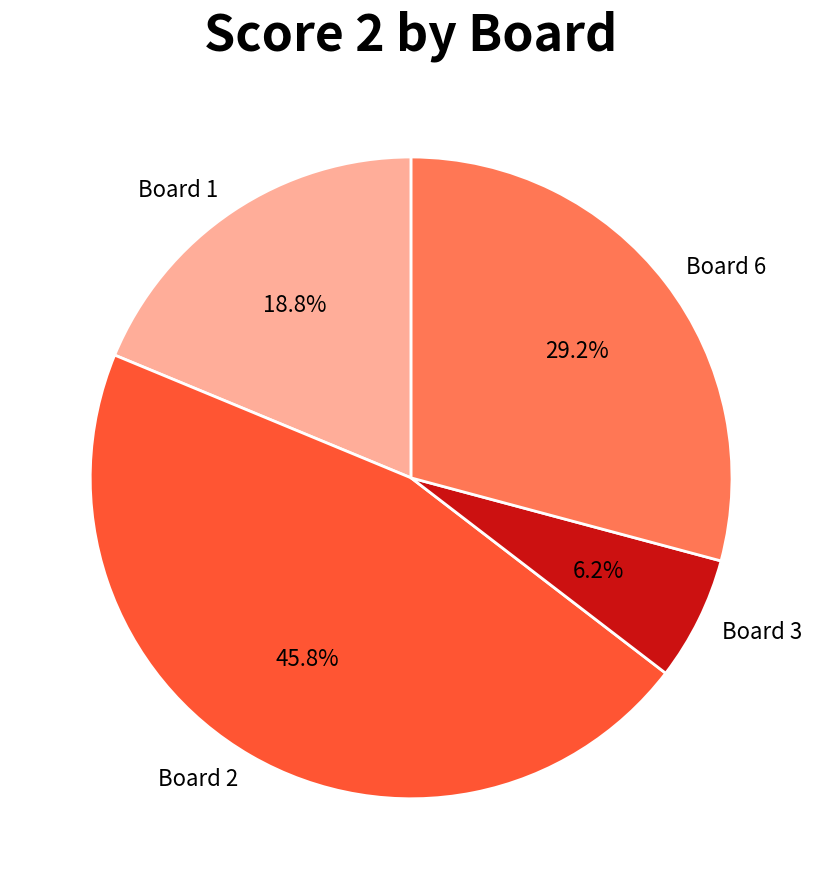

What percentage is NOT represented by Board 6?

70.8%